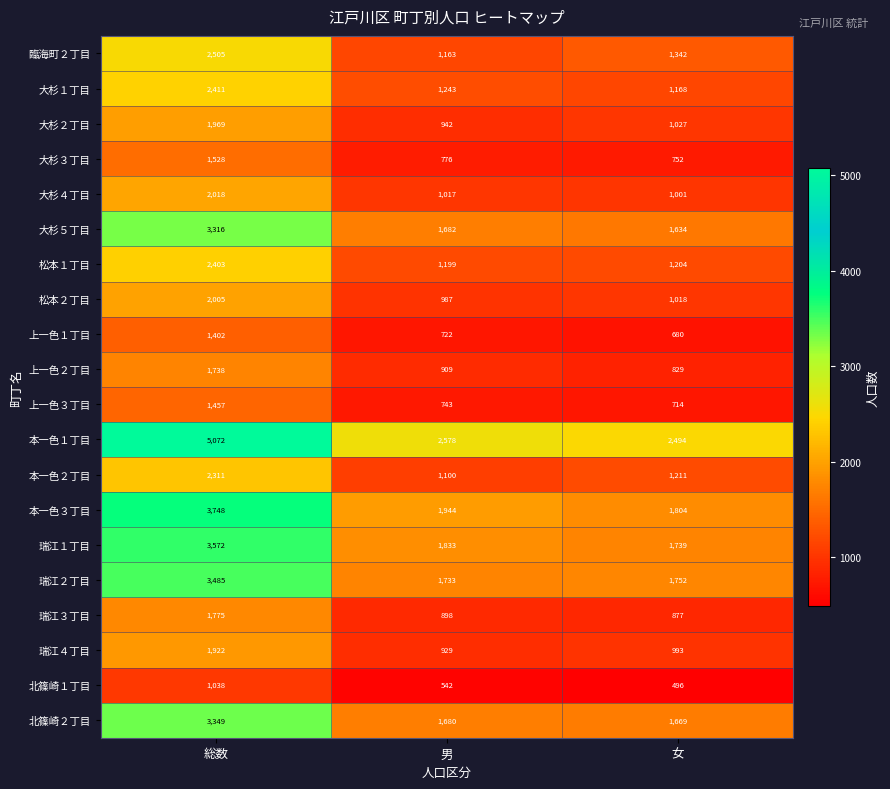

What is the average value of the 上一色１丁目 series?

935